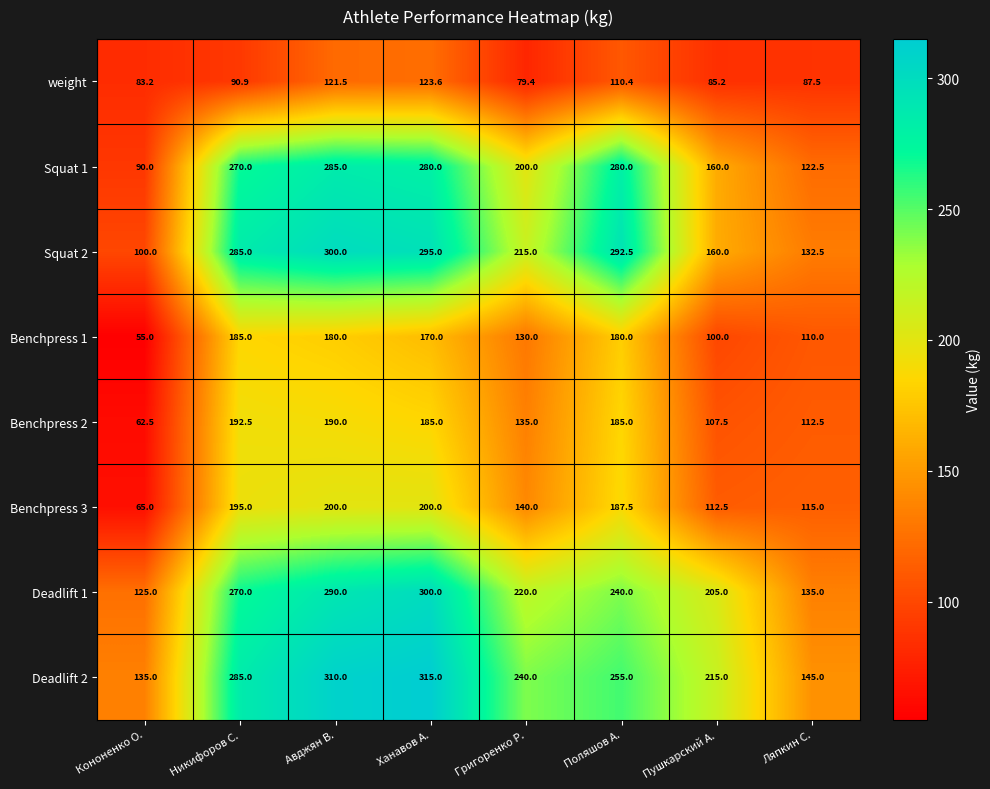

Which category has the highest value across all series?

Ханавов А.